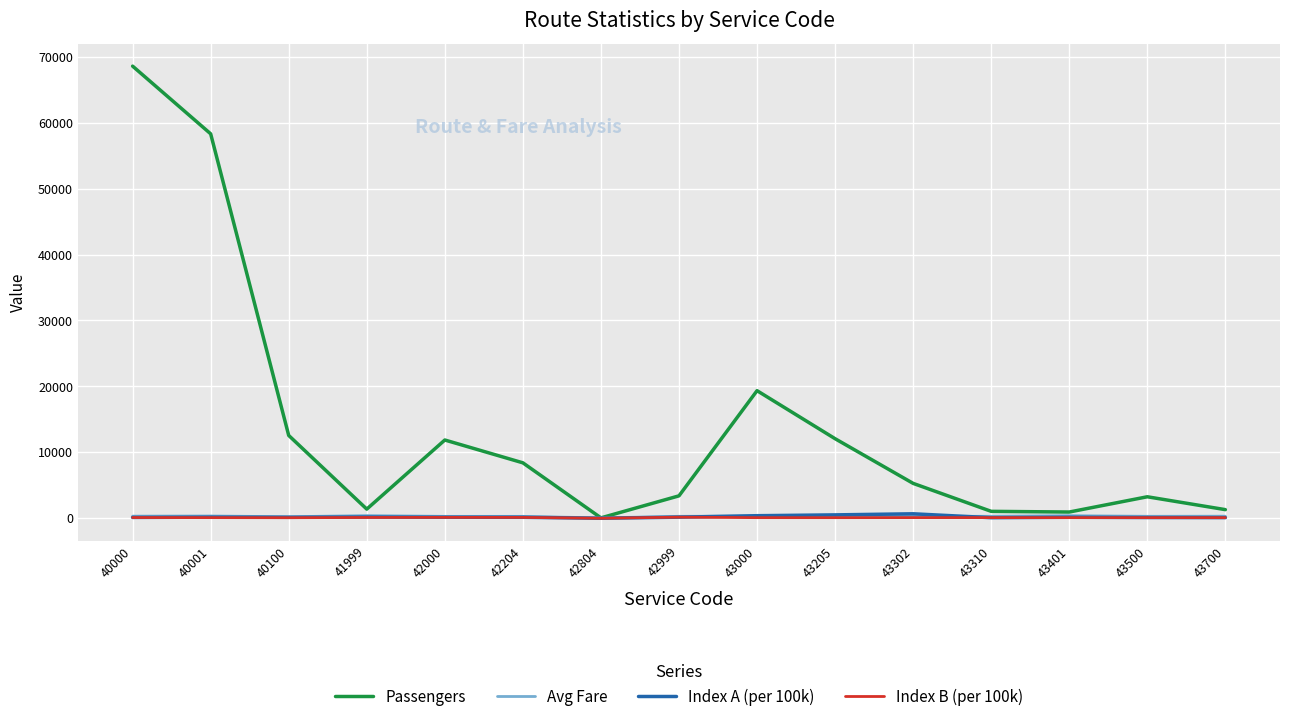

Is it true that Index A (per 100k) equals 0.0 at 42804?

True